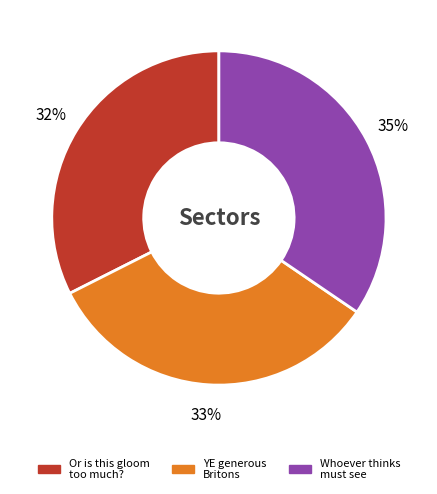

Between YE generous Britons and Or is this gloom too much?, which is larger?

YE generous Britons